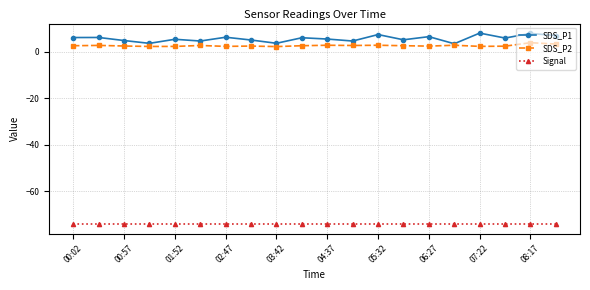

Count the number of categories in the chart.

20